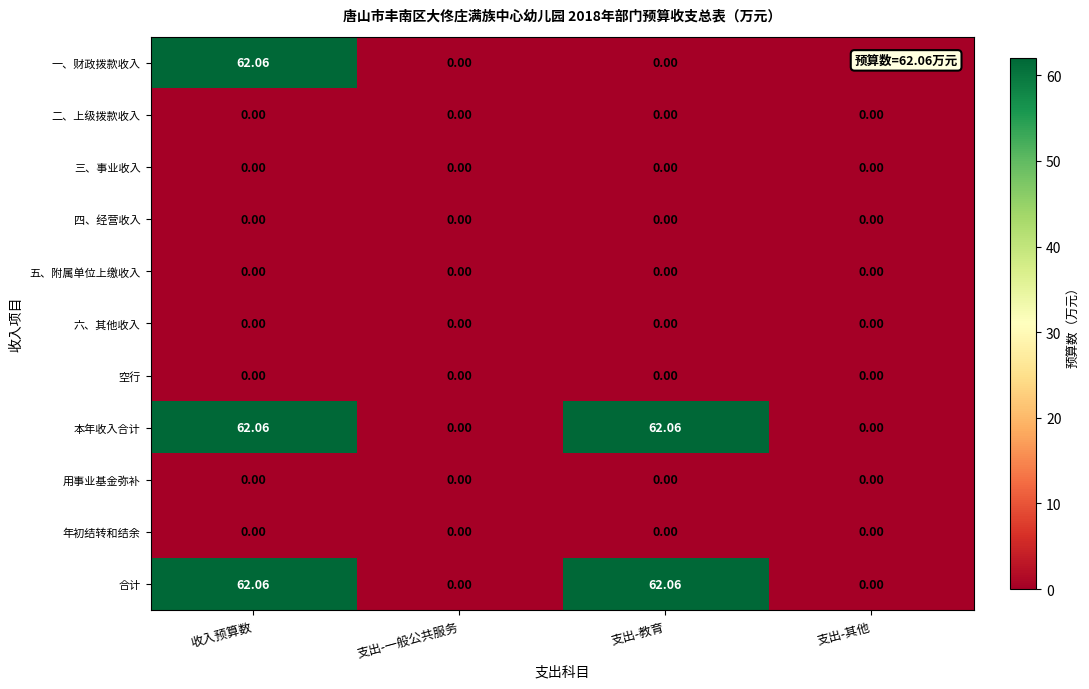

Which series changed the most between 收入预算数 and 支出-教育?

一、财政拨款收入